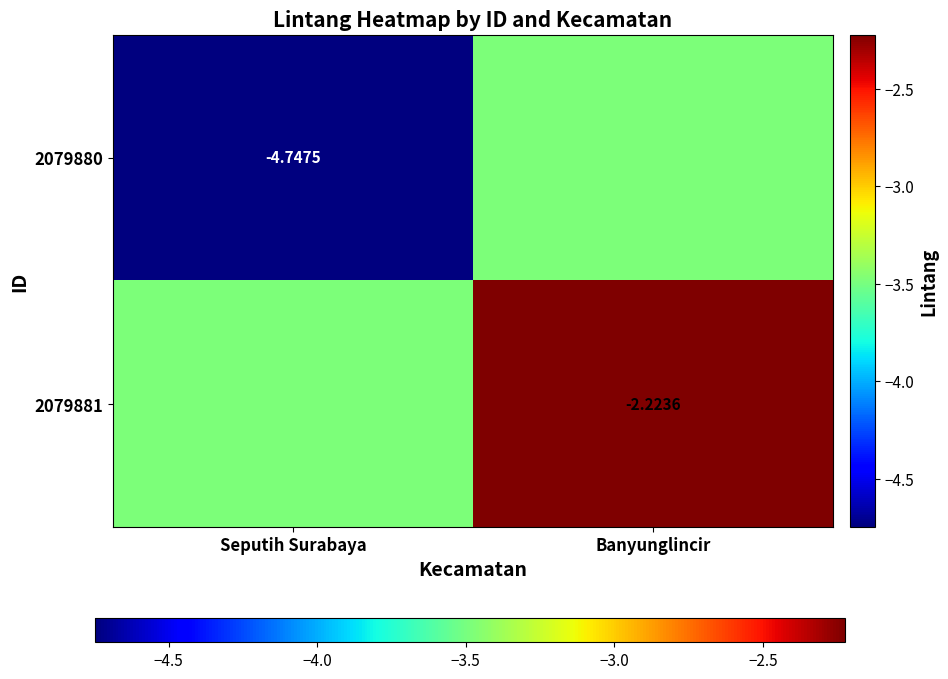

Is the value of 2079881 at Banyunglincir greater than the value of 2079880 at Seputih Surabaya?

Yes